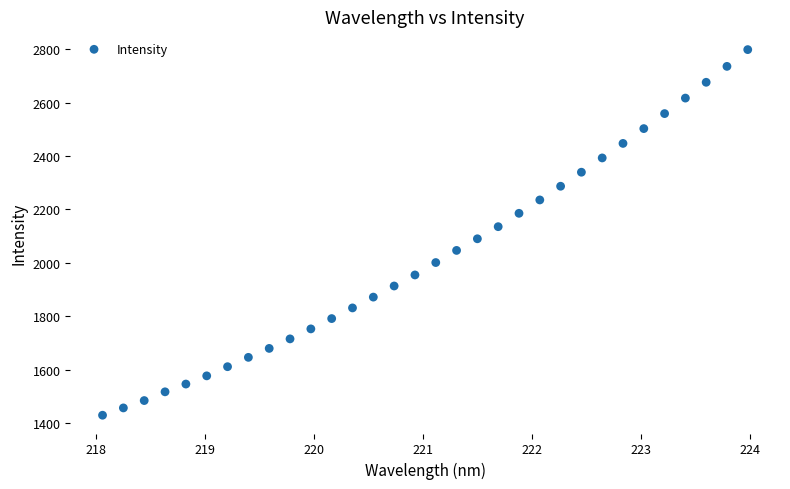

What is the range of X values (max minus min)?

5.9